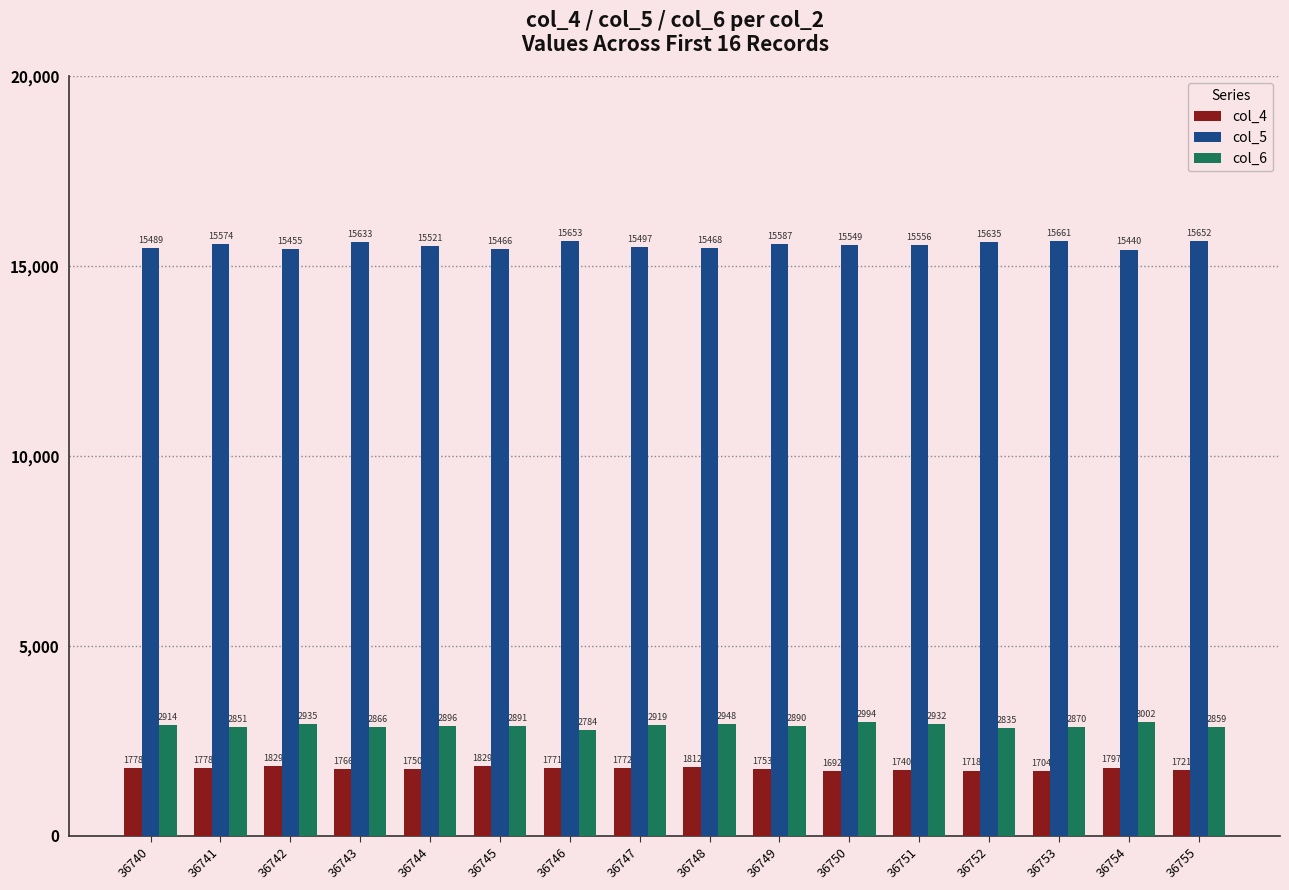

Between 36745 and 36750, which series saw the biggest shift?

col_4